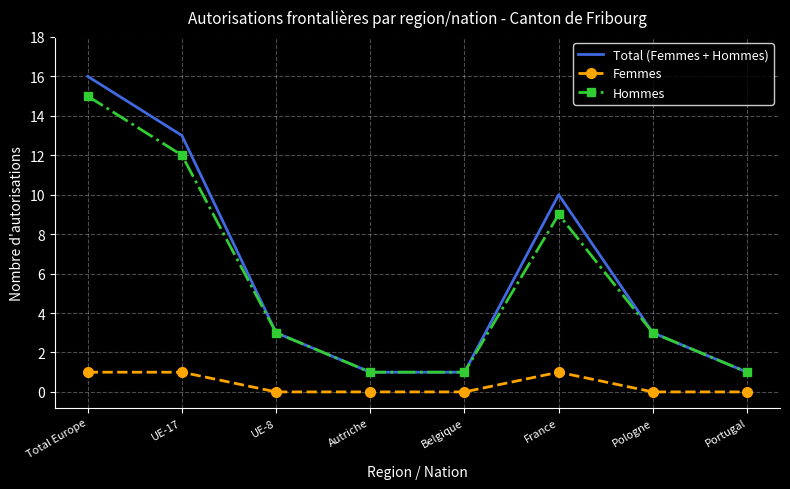

What are all the series names shown in the legend?

Total (Femmes + Hommes), Femmes, Hommes